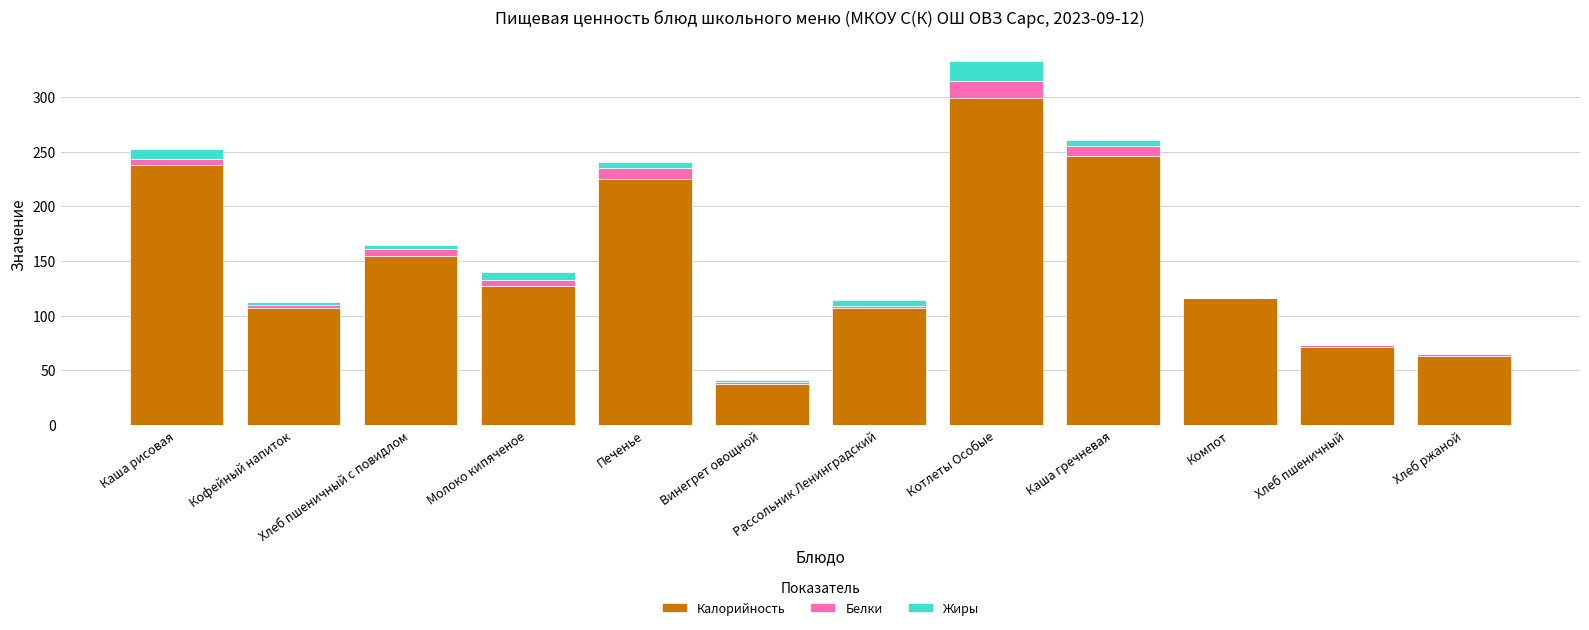

How many distinct data groups are displayed?

3